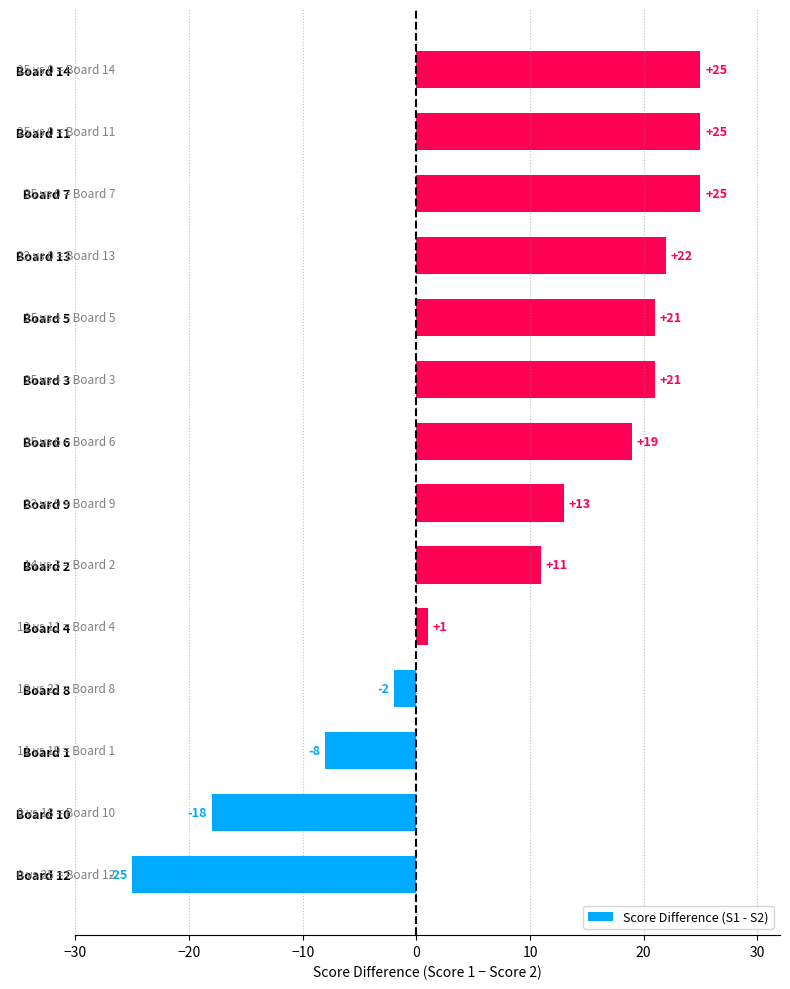

Reading top to bottom, transcribe all the data shown in this chart.

25	25	25	22	21	21	19	13	11	1	-2	-8	-18	-25